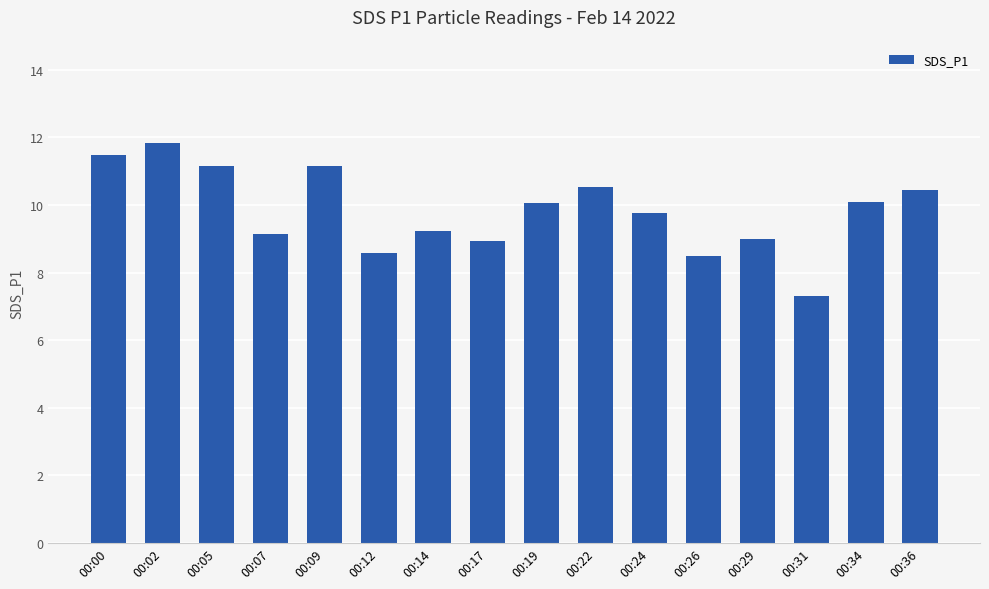

Which has a higher value, 00:02 or 00:09?

00:02